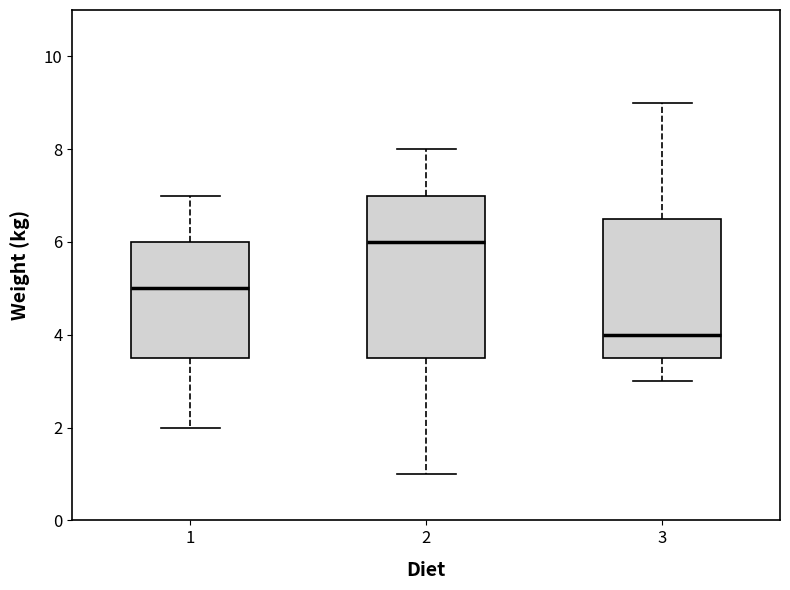

Where does the upper whisker of the box at x = 1 end on the y-axis? The values are not printed on the chart, so give them approximately, as read against the axis.

7.0